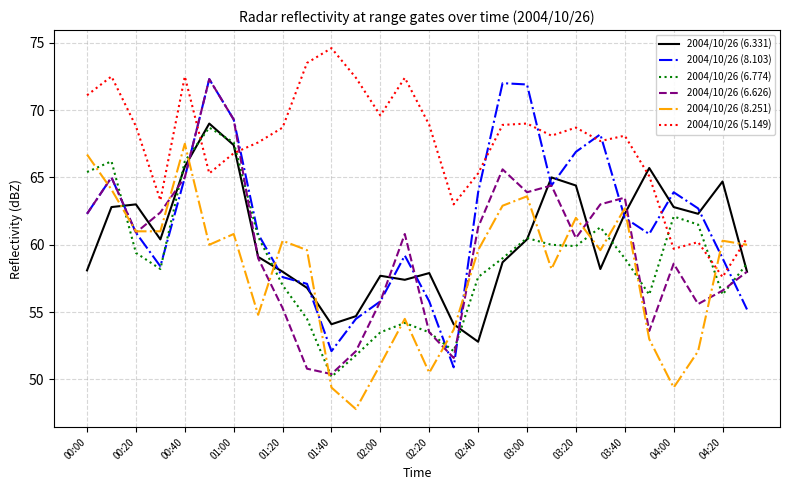

What is the highest value of the 2004/10/26 (6.774) series?

68.7